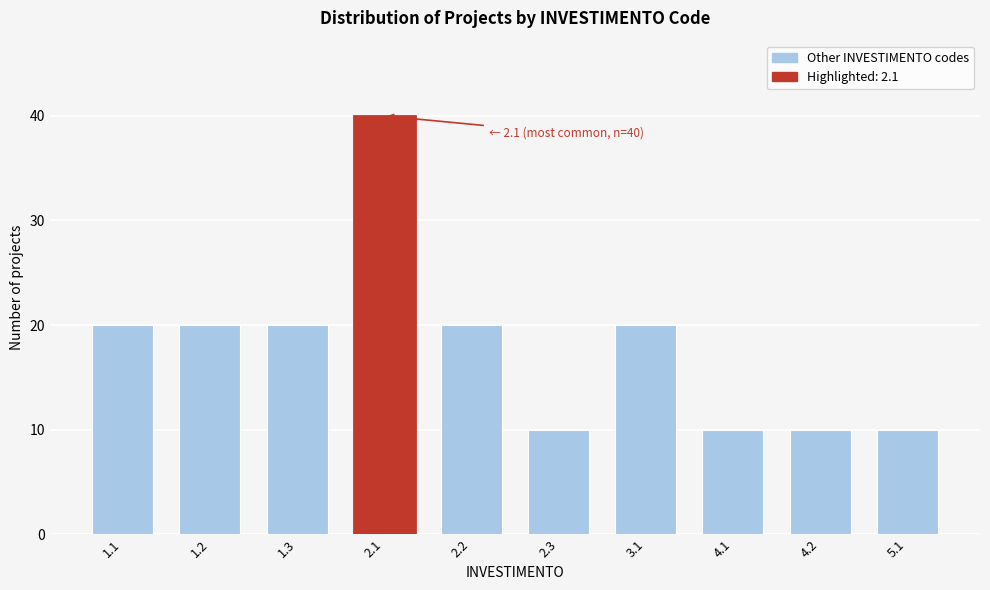

Reading left to right, transcribe all the data shown in this chart.

1.1=20	1.2=20	1.3=20	2.1=40	2.2=20	2.3=10	3.1=20	4.1=10	4.2=10	5.1=10